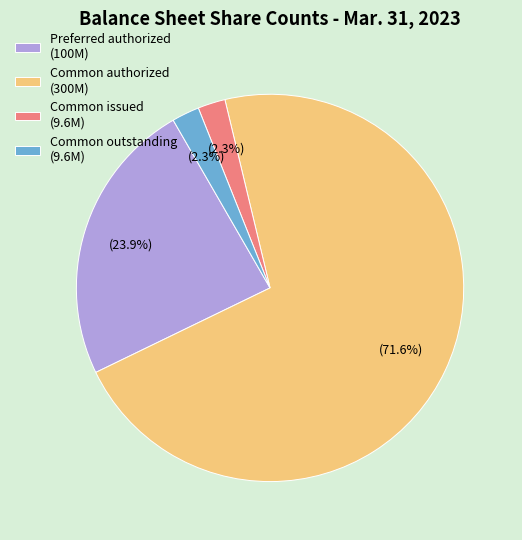

How much of the chart is everything except Common issued (9.6M)?

97.7%